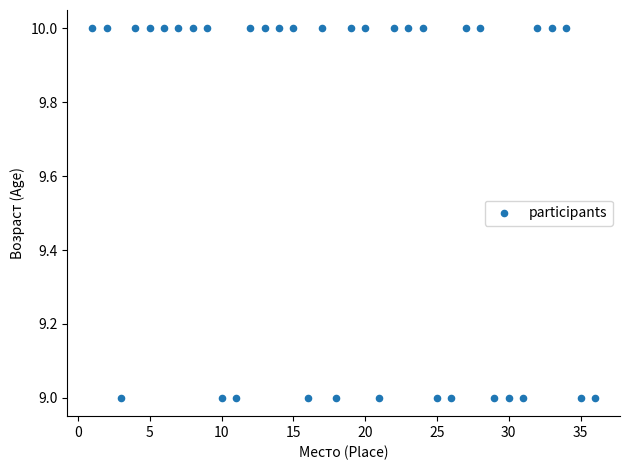

What is the range of X values (max minus min)?

35